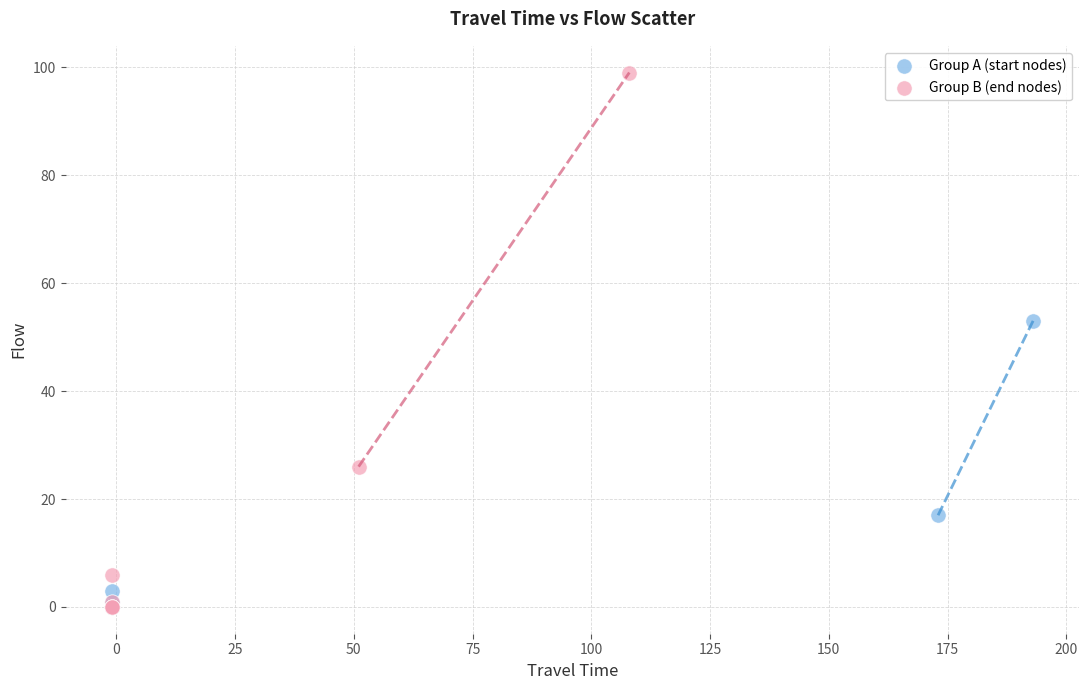

Which series reaches the maximum Y coordinate?

Group B (end nodes)